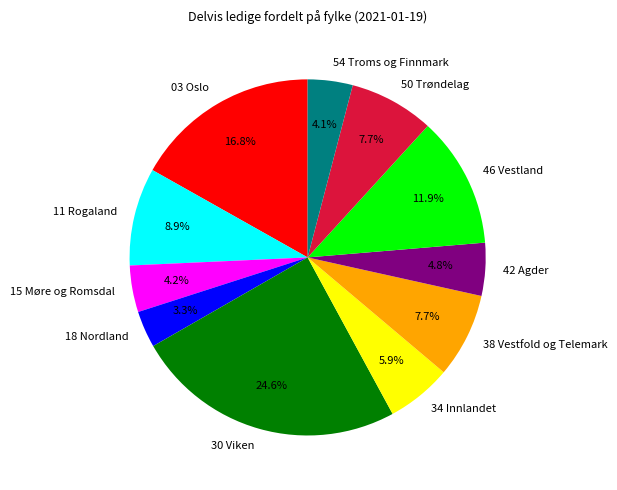

What percentage is NOT represented by 30 Viken?

75.4%